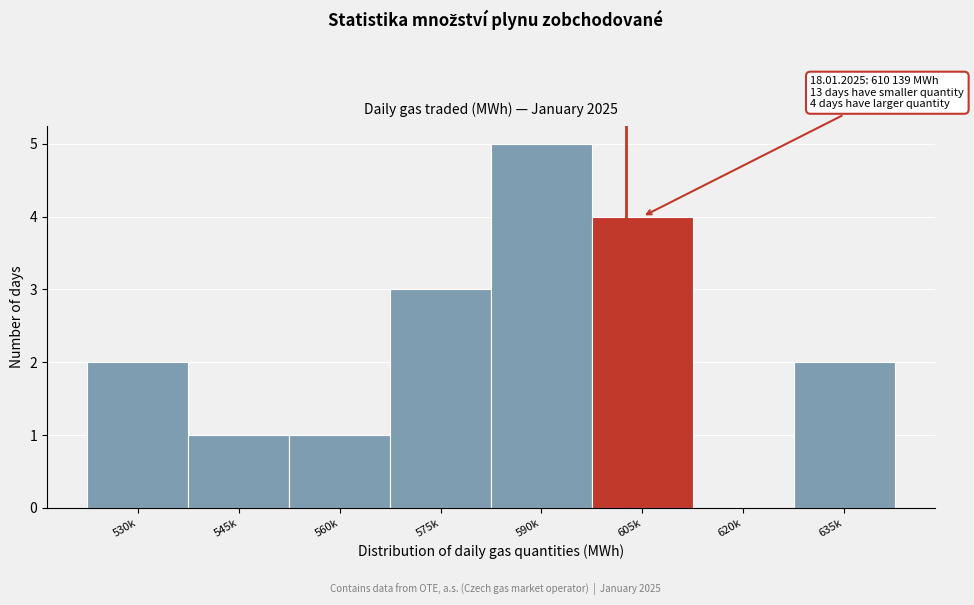

Reading right to left, list all the values displayed in this chart.

635k=2	620k=0	605k=4	590k=5	575k=3	560k=1	545k=1	530k=2